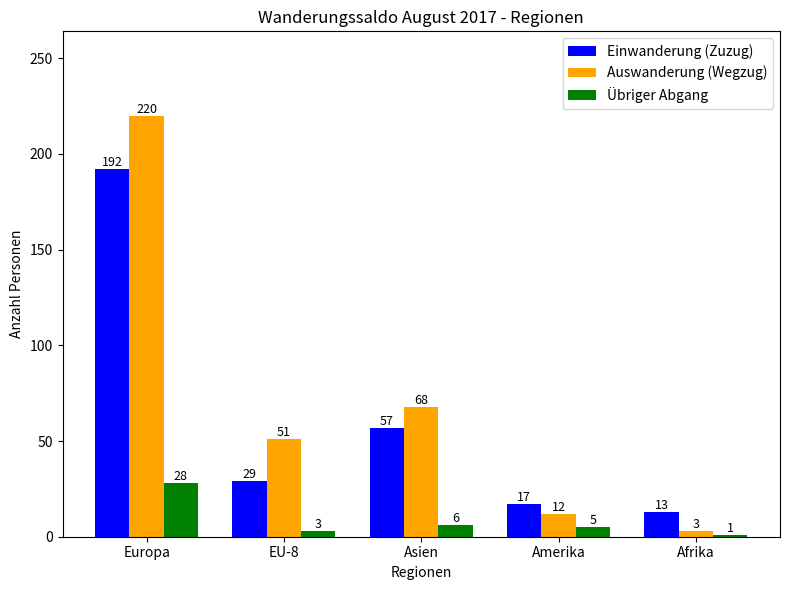

What is the minimum value for Auswanderung (Wegzug)?

3